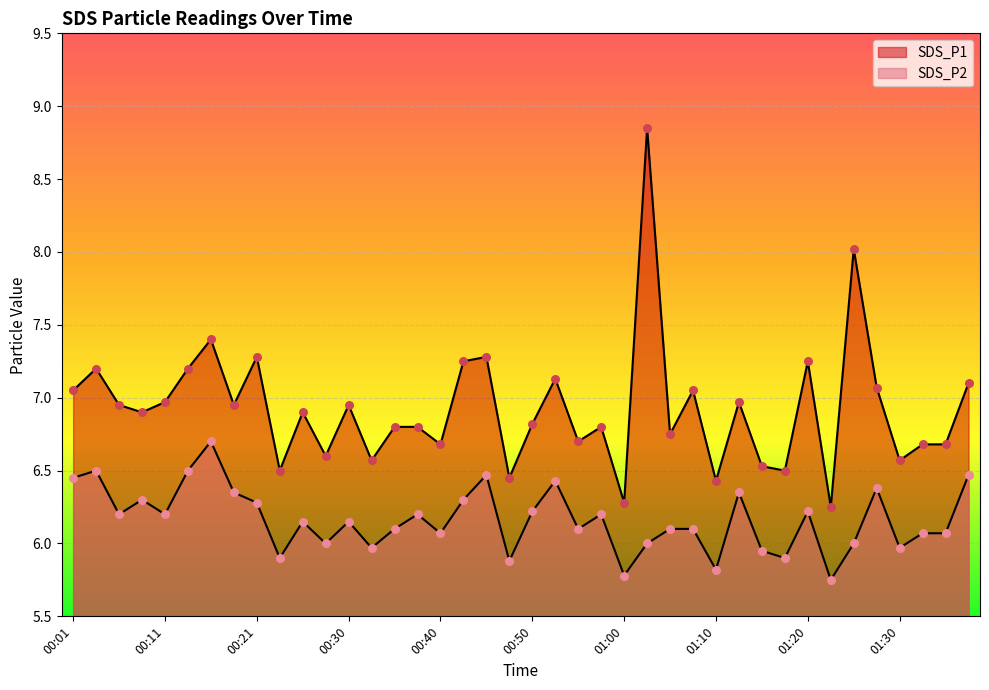

Which series has the largest total across all categories?

SDS_P1